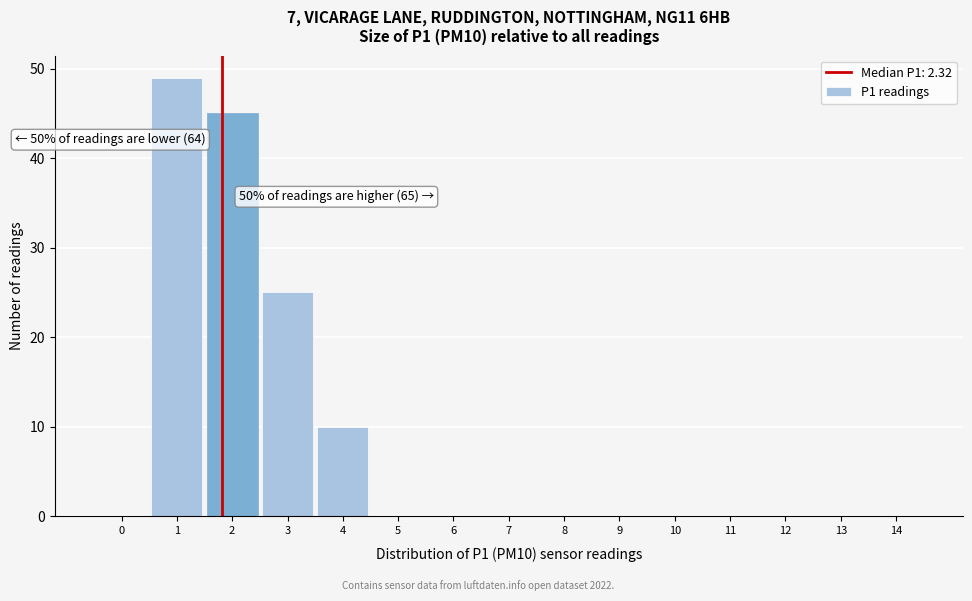

Reading left to right, transcribe all the data shown in this chart.

0=0	1=49	2=45	3=25	4=10	5=0	6=0	7=0	8=0	9=0	10=0	11=0	12=0	13=0	14=0